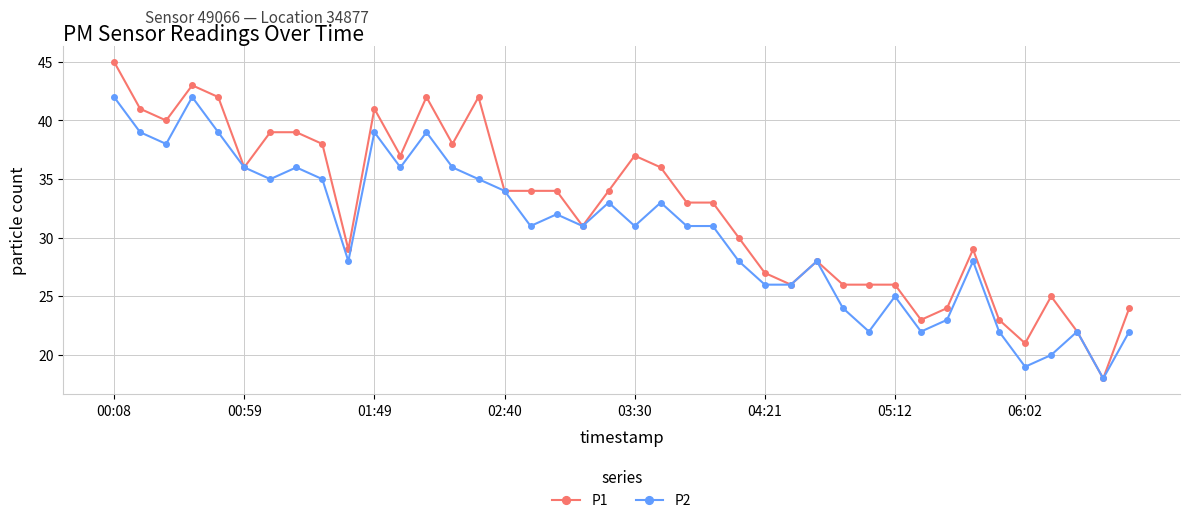

Reading left to right, extract all data points from this chart.

P1: 45	41	40	43	42	36	39	39	38	29	41	37	42	38	42	34	34	34	31	34	37	36	33	33	30	27	26	28	26	26	26	23	24	29	23	21	25	22	18	24
P2: 42	39	38	42	39	36	35	36	35	28	39	36	39	36	35	34	31	32	31	33	31	33	31	31	28	26	26	28	24	22	25	22	23	28	22	19	20	22	18	22